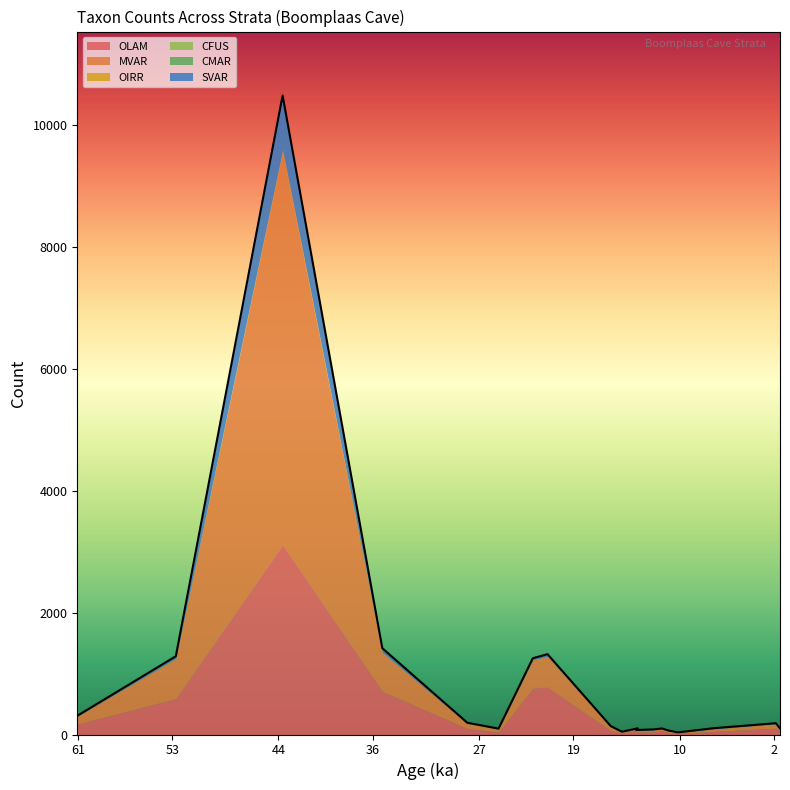

How many data points in OIRR are above 4?

7